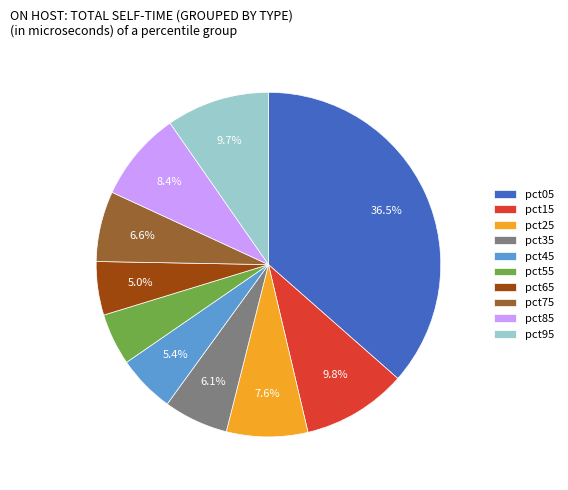

Is pct15 the majority of the pie?

No